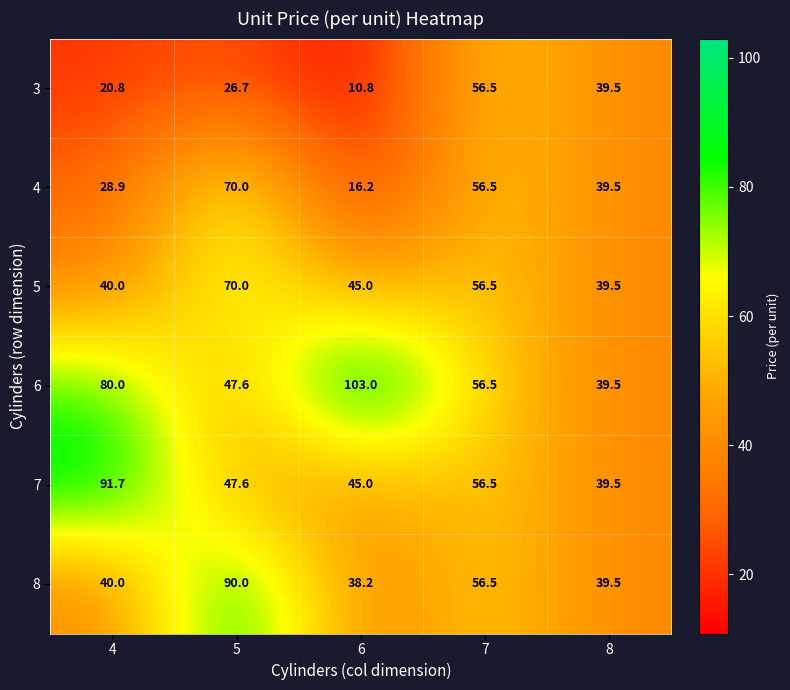

Reading right to left, transcribe all the data shown in this chart.

3: 8=39.5	7=56.5	6=10.8	5=26.7	4=20.8
4: 8=39.5	7=56.5	6=16.2	5=70.0	4=28.9
5: 8=39.5	7=56.5	6=45.0	5=70.0	4=40.0
6: 8=39.5	7=56.5	6=103.0	5=47.6	4=80.0
7: 8=39.5	7=56.5	6=45.0	5=47.6	4=91.7
8: 8=39.5	7=56.5	6=38.2	5=90.0	4=40.0